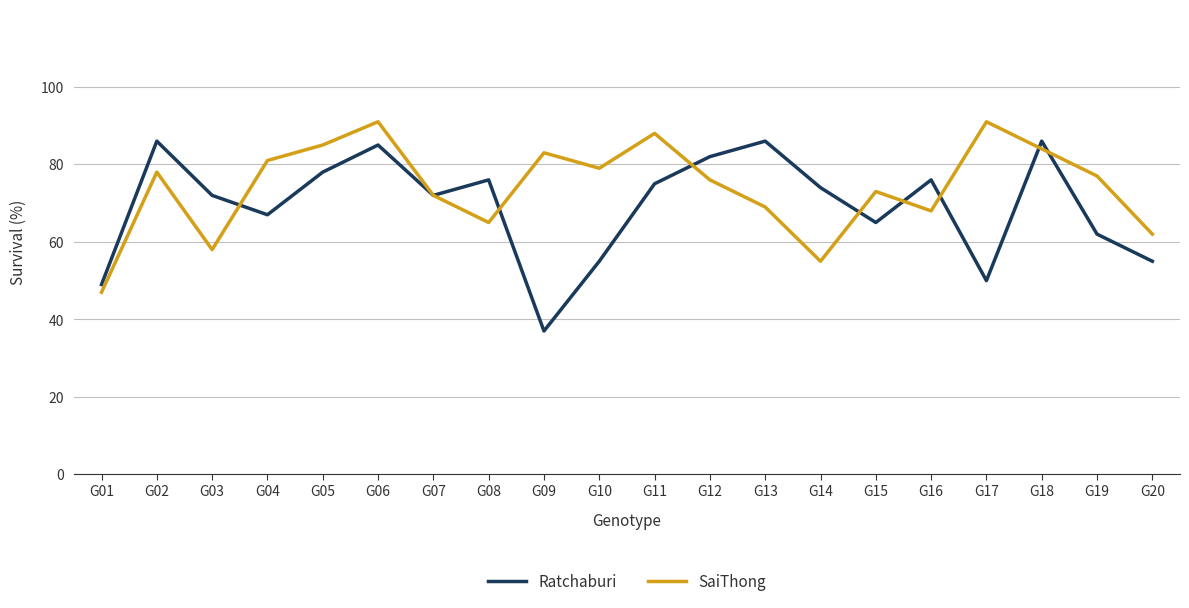

Count the number of data series in this chart.

2